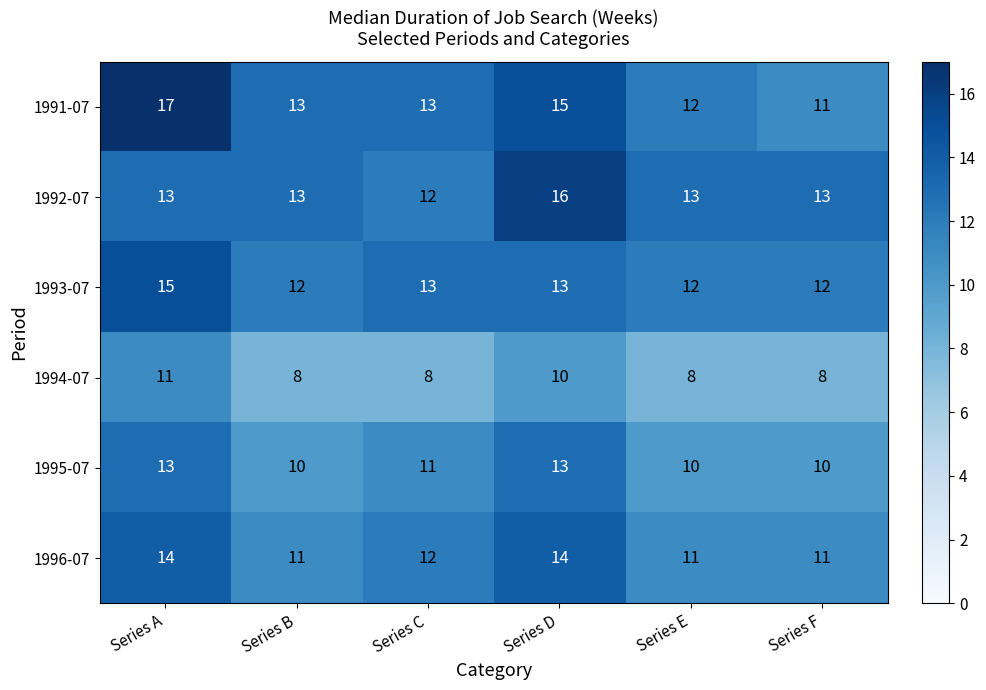

Which category has the lowest value in the 1991-07 series?

Series F